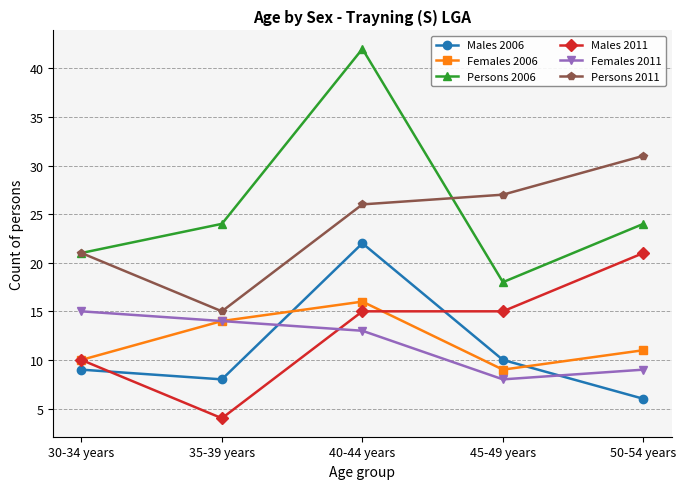

True or false: Males 2011 and Persons 2006 intersect in this chart.

False